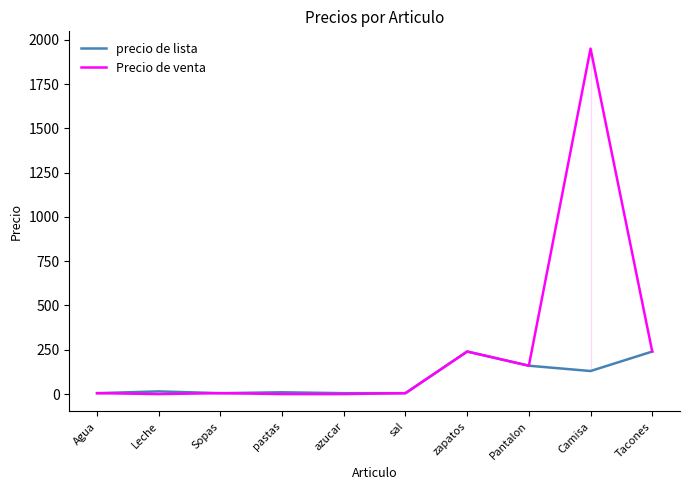

List the series in order of their peak value, lowest first.

precio de lista, Precio de venta